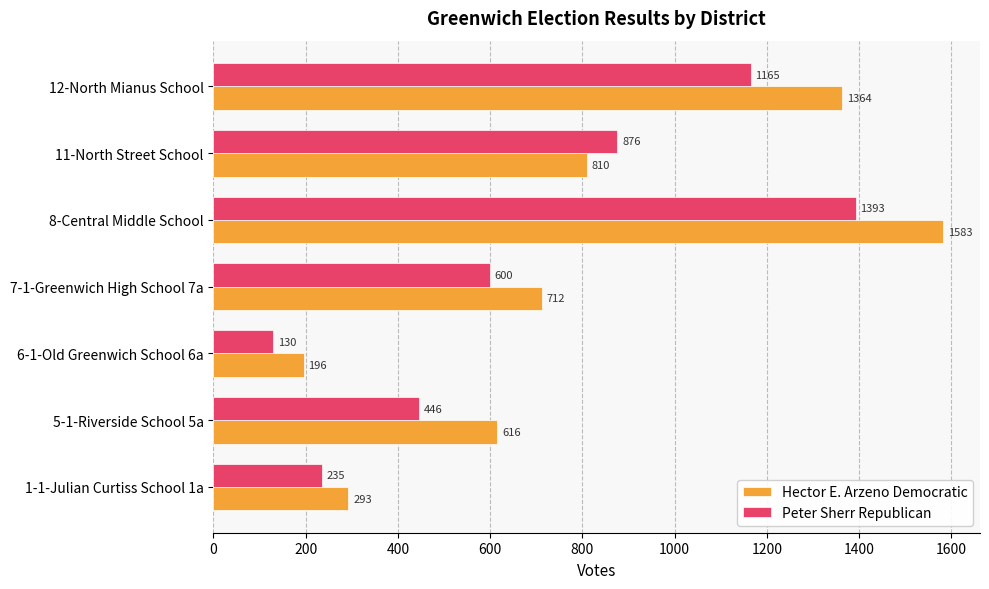

Is it true that Hector E. Arzeno Democratic equals 810 at 11-North Street School?

True